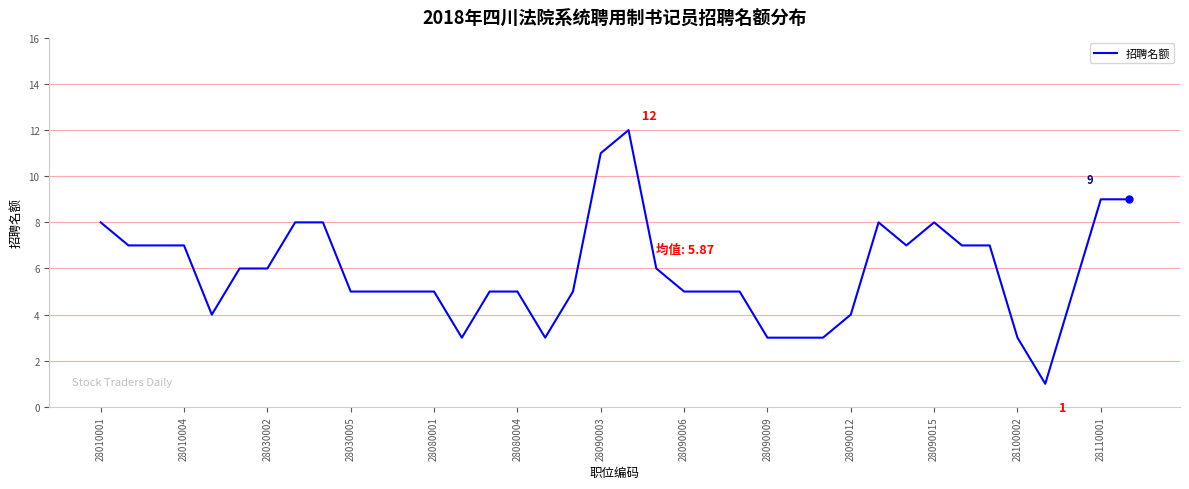

What is the average value?

6